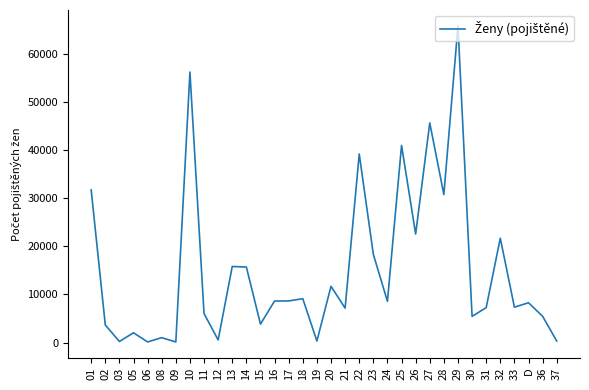

What is the maximum value shown in the chart?

65816.1